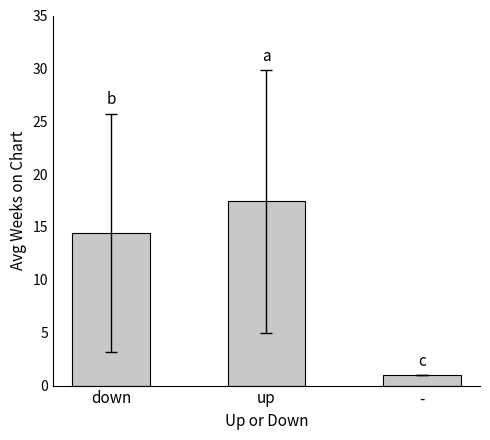

What position from the right is -?

1